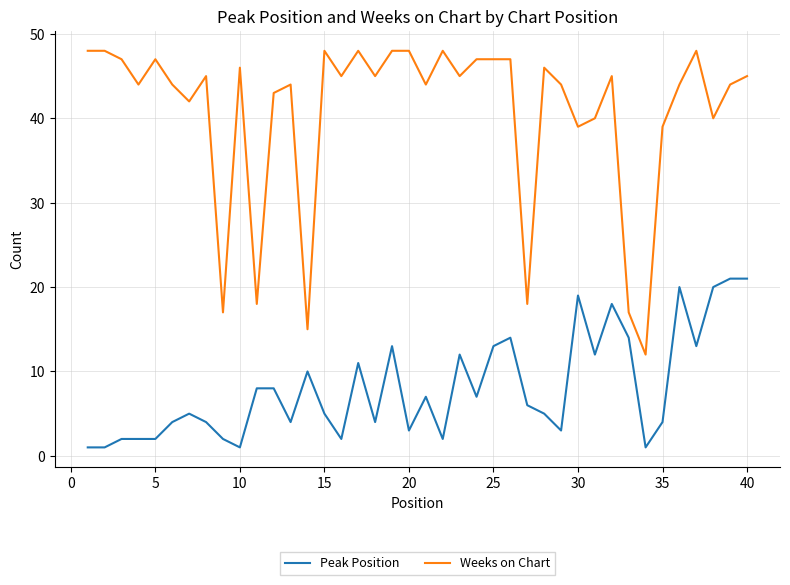

Which series has the largest range (max minus min)?

Weeks on Chart